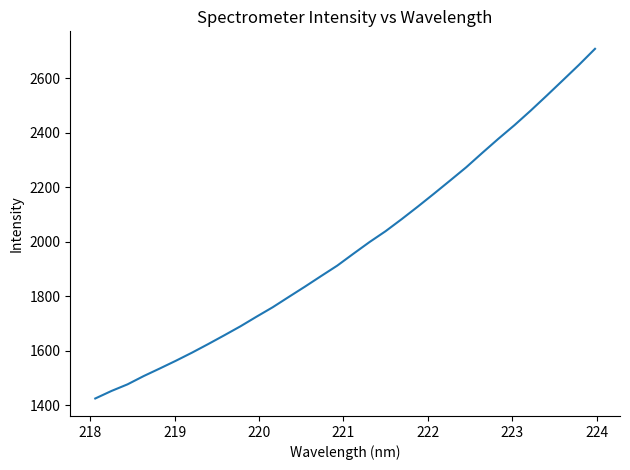

What is the difference between the maximum and minimum values?

1284.6